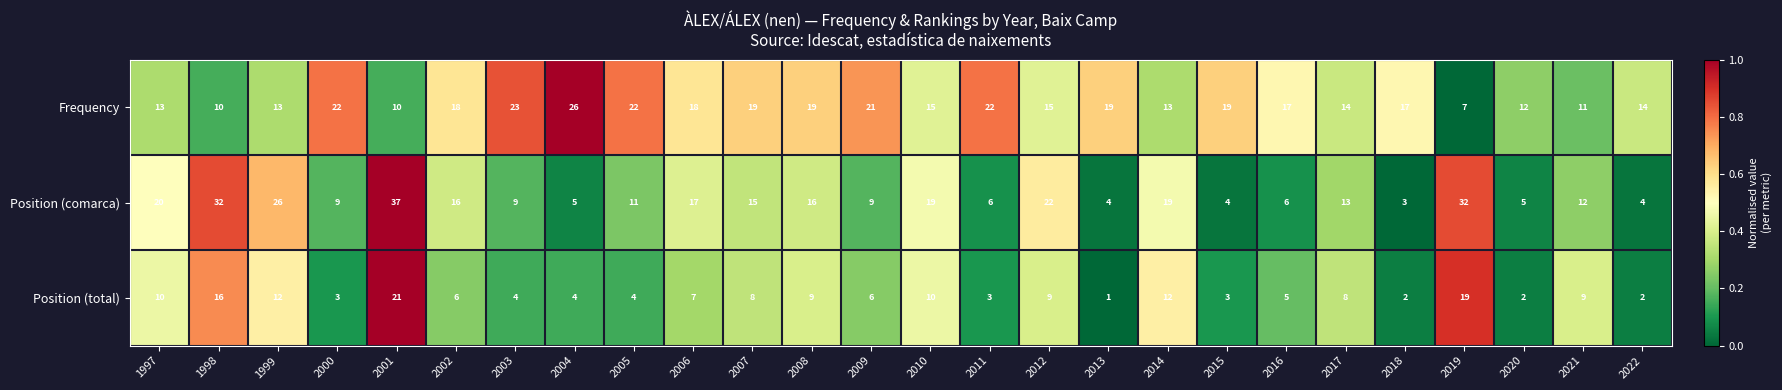

At which category is the sum across all series the highest?

2001